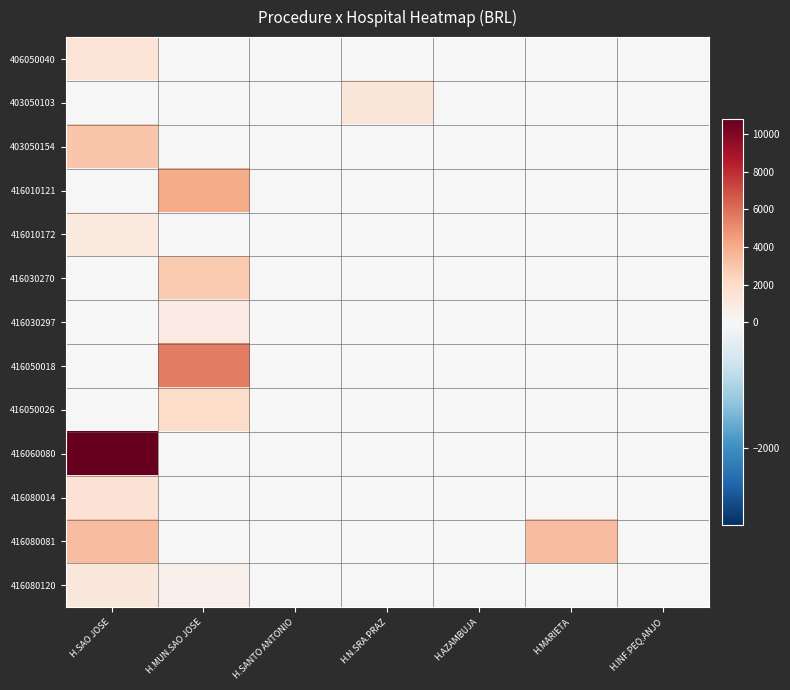

Which series has the largest total across all categories?

416060080